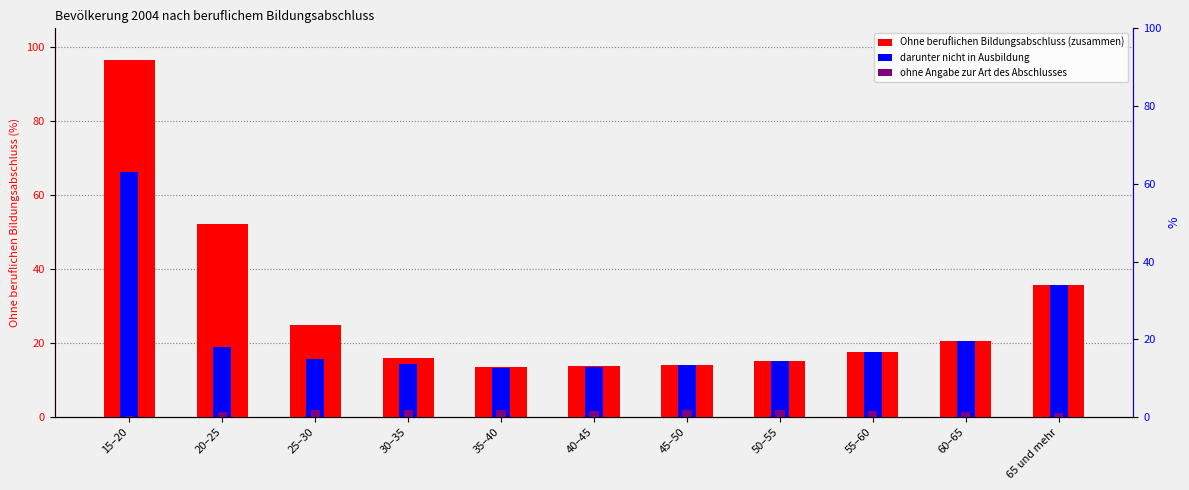

Does the chart contain any negative values?

No